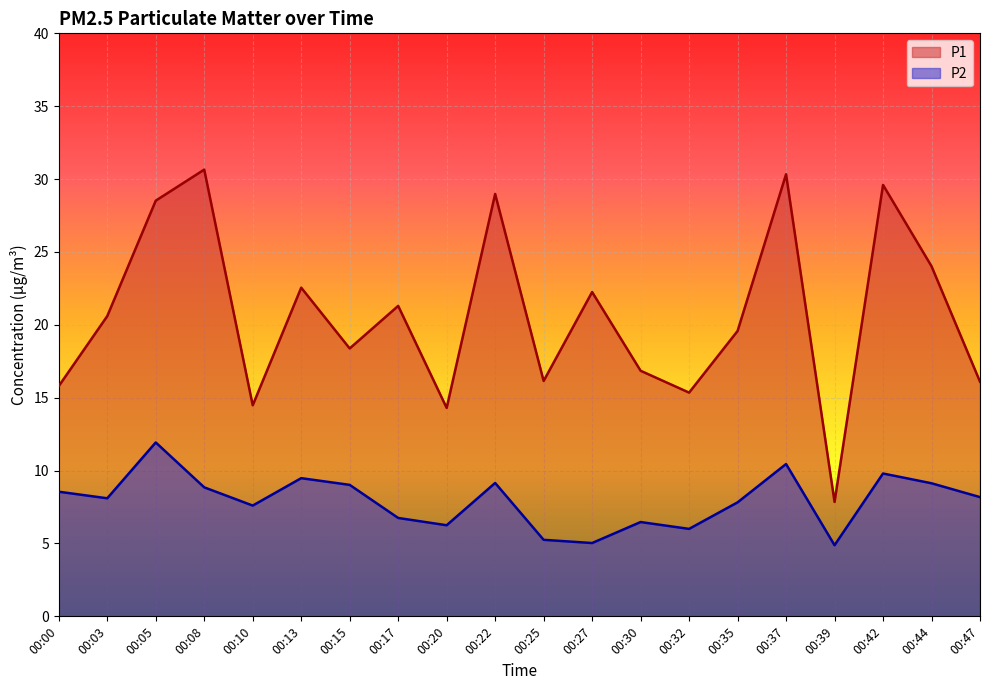

What is the difference between the highest and lowest values at 00:13?

13.1